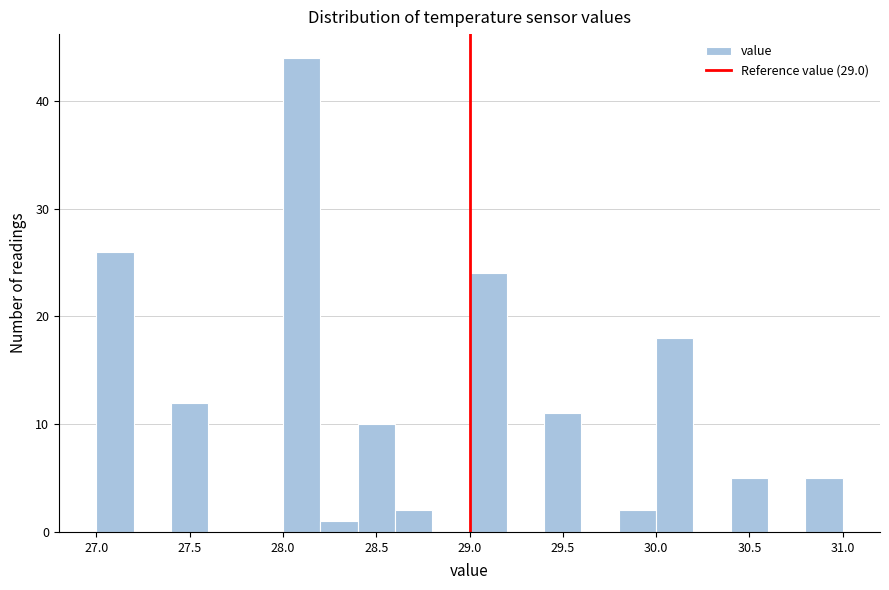

What is the height of the bar covering 27.4 to 27.6 on the x-axis? The values are not printed on the chart, so give them approximately, as read against the axis.

12